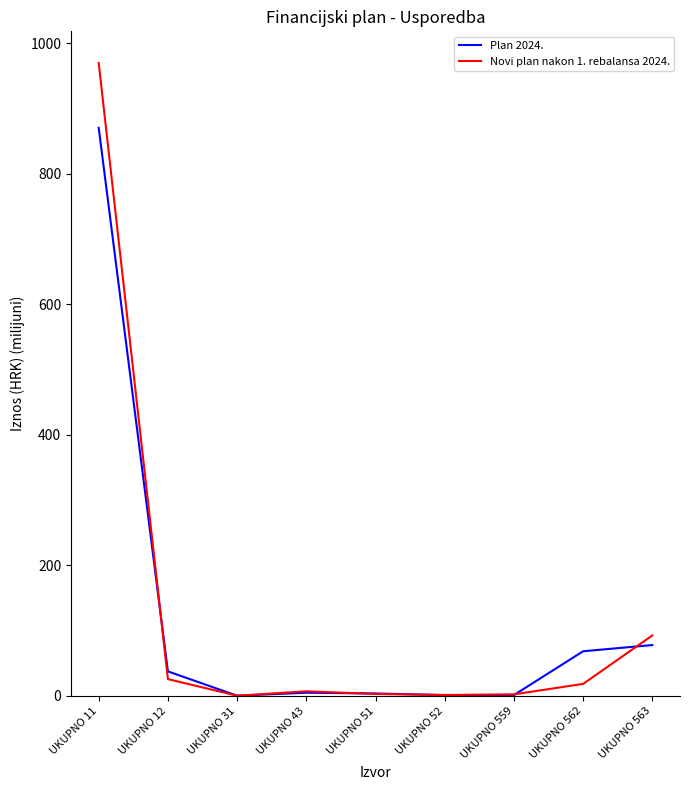

At UKUPNO 11, list the series in order from largest to smallest.

Novi plan nakon 1. rebalansa 2024., Plan 2024.